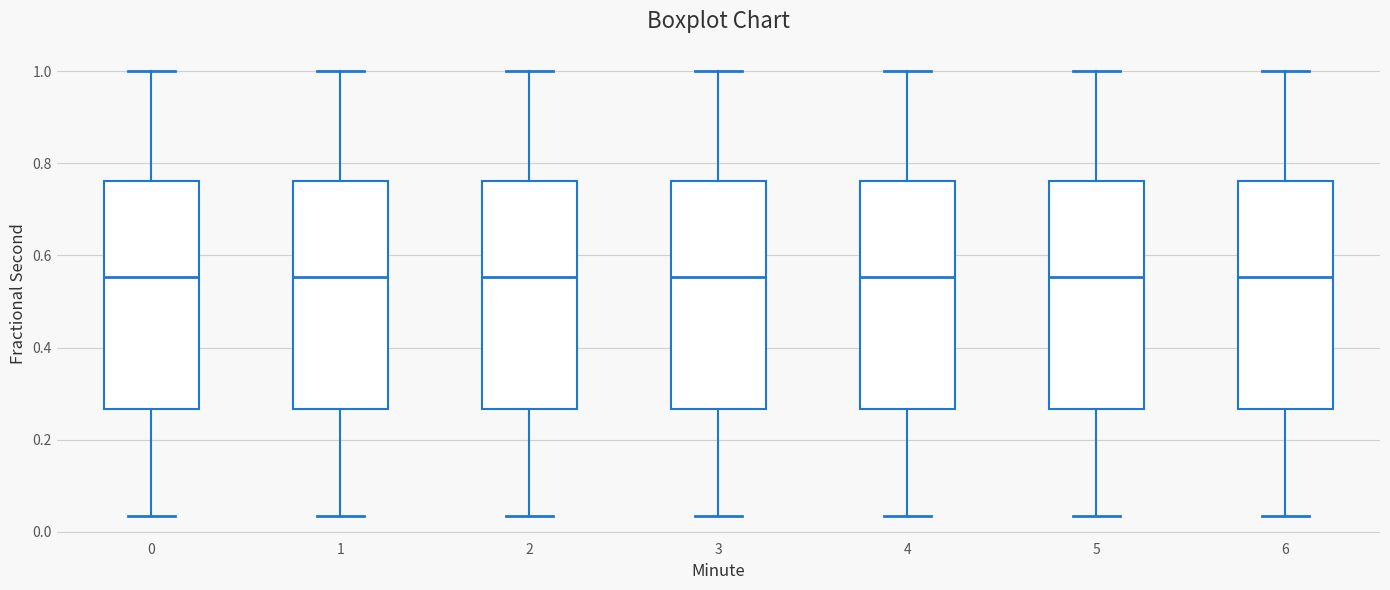

Reading left to right, transcribe this box plot: for each box, give where its median line is, the range the box spans, and where its two whiskers end, as read against the y-axis. The values are not printed on the chart, so give them approximately, as read against the axis.

0: median 0.56, box 0.26 to 0.76, whiskers 0.04 to 1.00
1: median 0.56, box 0.26 to 0.76, whiskers 0.04 to 1.00
2: median 0.56, box 0.26 to 0.76, whiskers 0.04 to 1.00
3: median 0.56, box 0.26 to 0.76, whiskers 0.04 to 1.00
4: median 0.56, box 0.26 to 0.76, whiskers 0.04 to 1.00
5: median 0.56, box 0.26 to 0.76, whiskers 0.04 to 1.00
6: median 0.56, box 0.26 to 0.76, whiskers 0.04 to 1.00